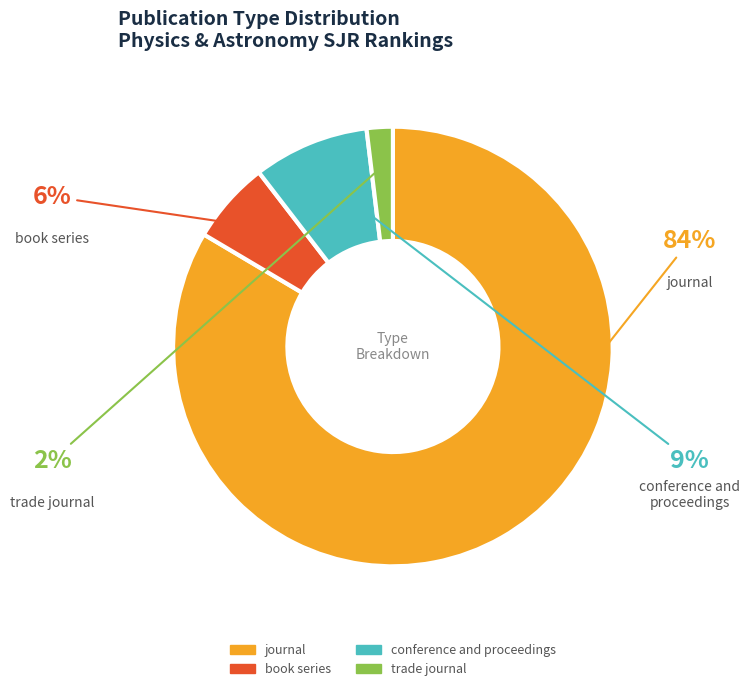

To the nearest percent, what is the average slice percentage?

25%